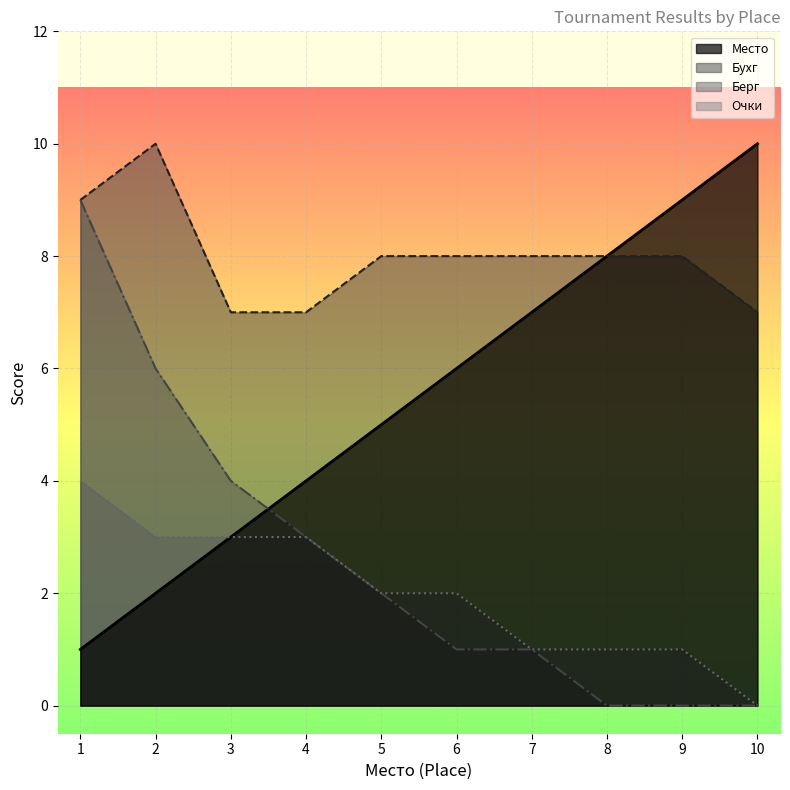

True or false: Очки and Бухг intersect in this chart.

False